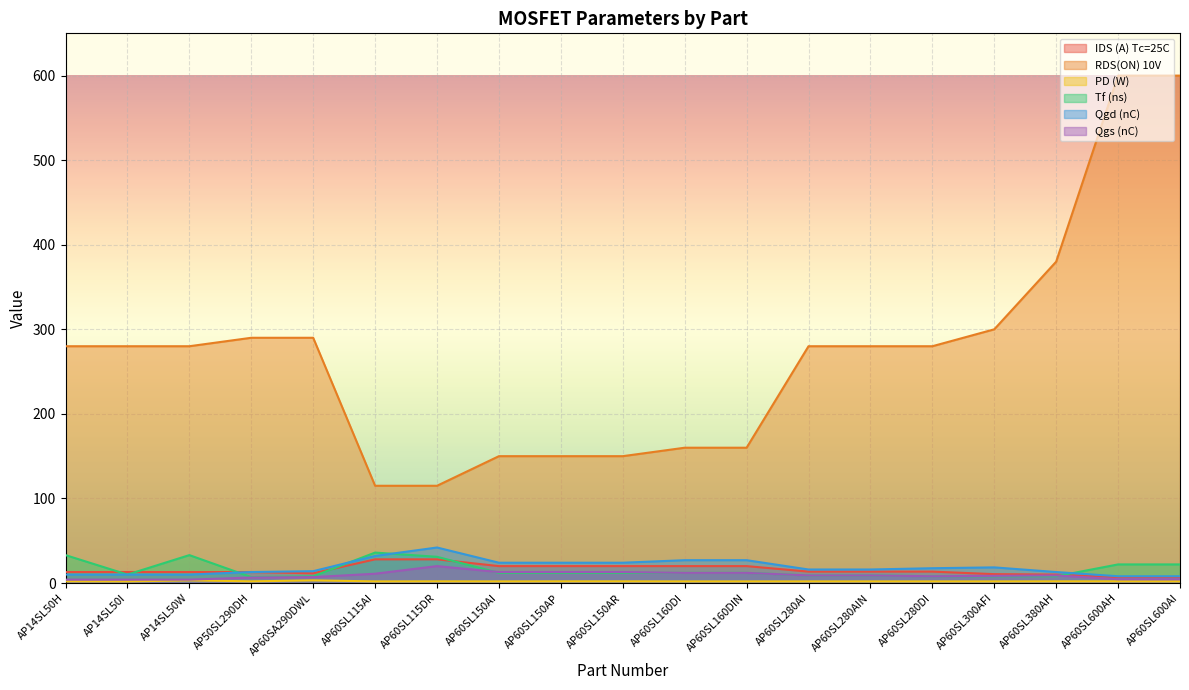

What is the approximate value of Tf (ns) at AP14SL50H?

33.0